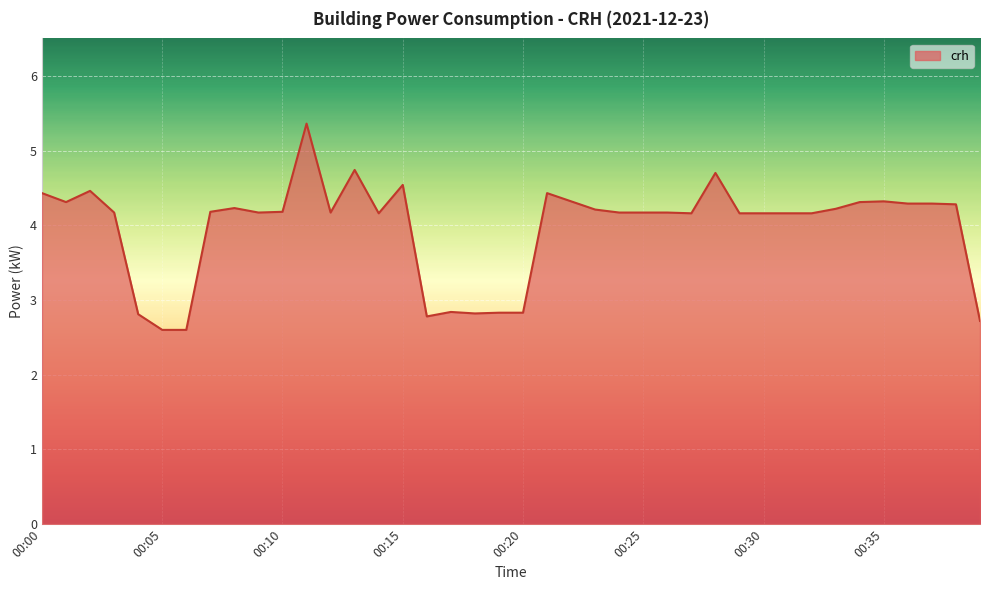

What is the smallest value displayed?

2.6